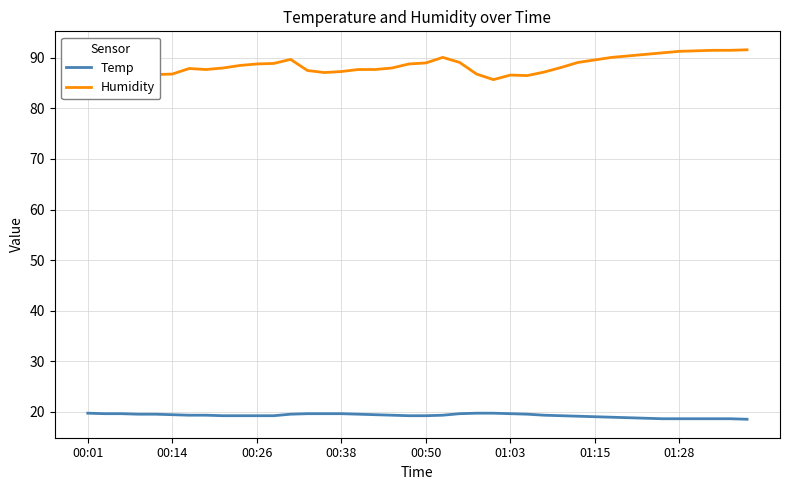

What is the average value of the Humidity series?

88.5